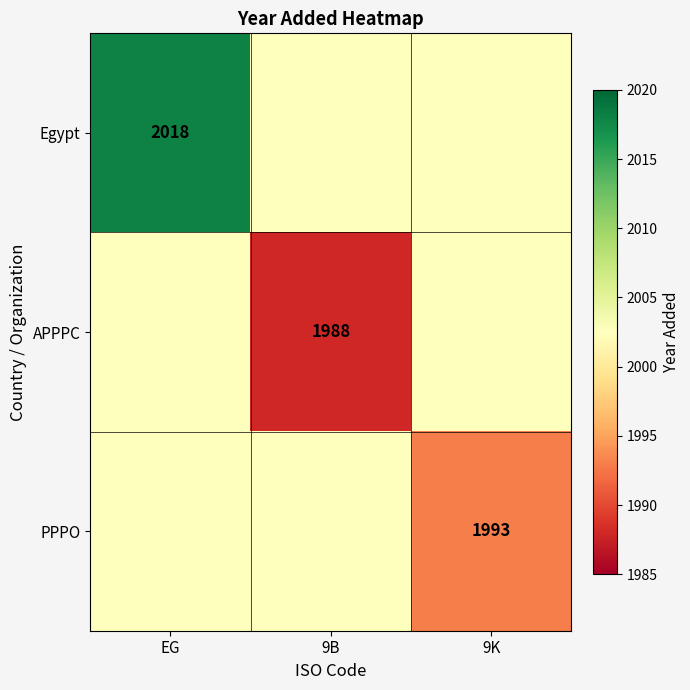

Between EG and 9B, which is larger?

EG